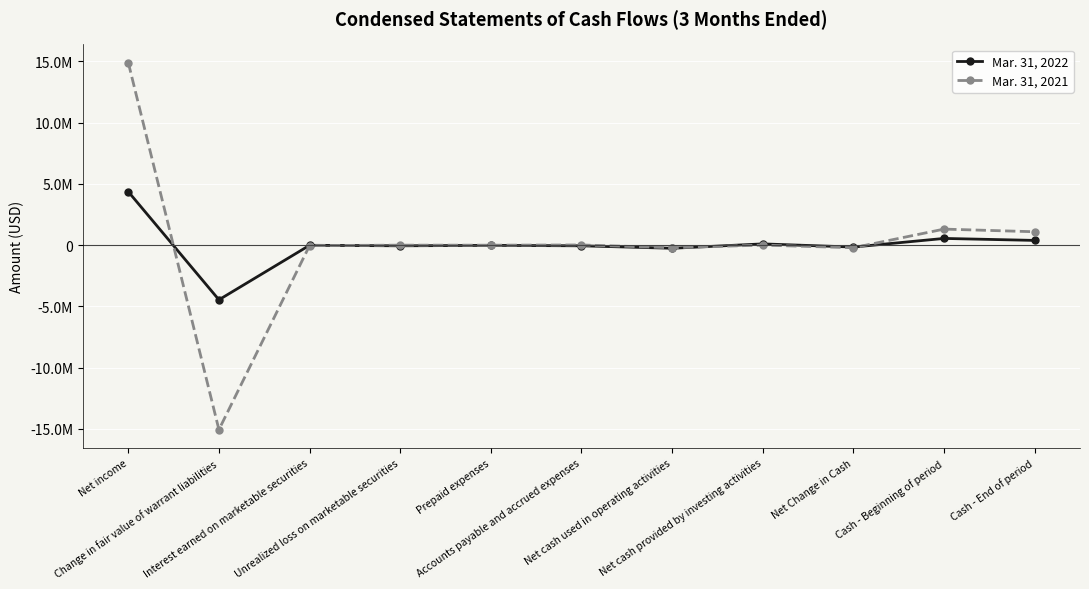

The Mar. 31, 2022 series shows -454613 at Net cash used in operating activities. True or false?

False